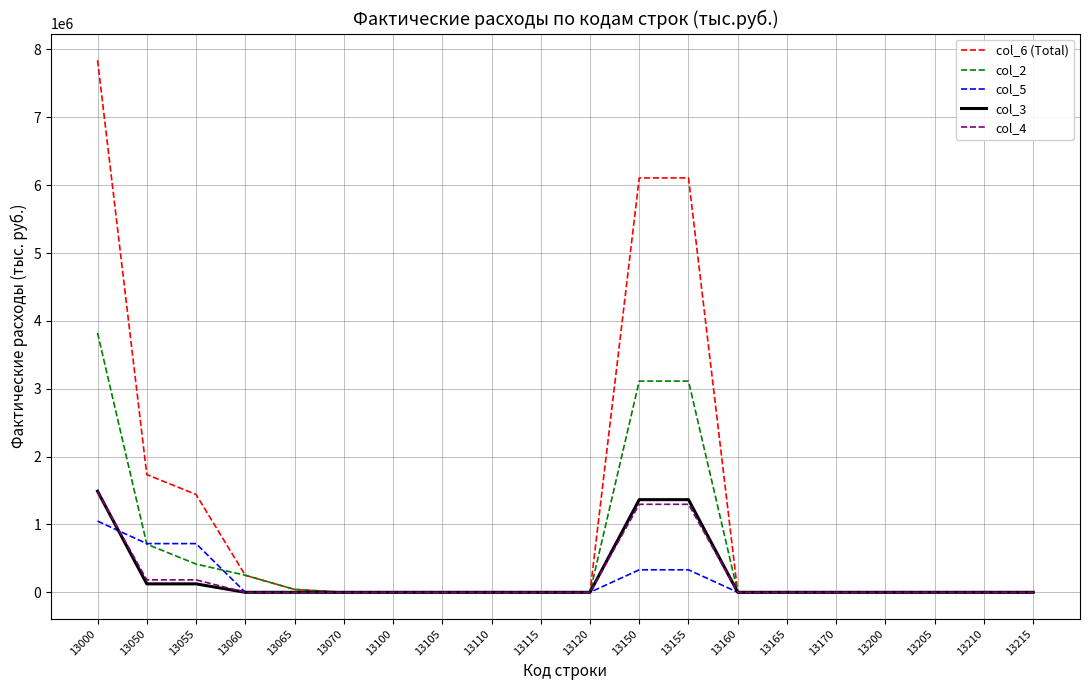

What is the maximum value shown in the chart?

7841556